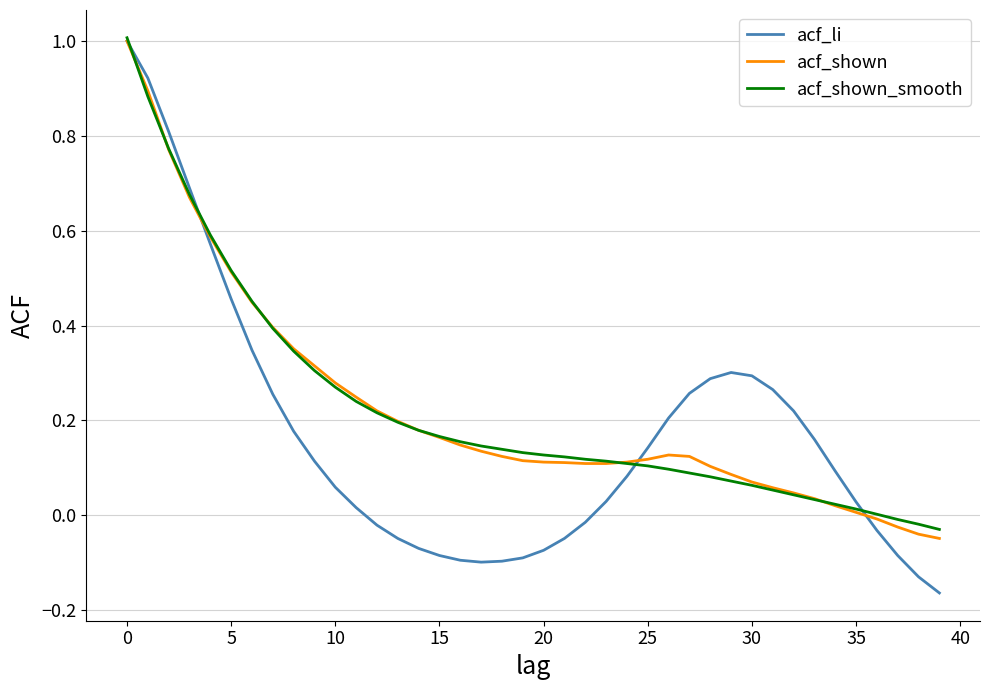

Which series has the largest range (max minus min)?

acf_li